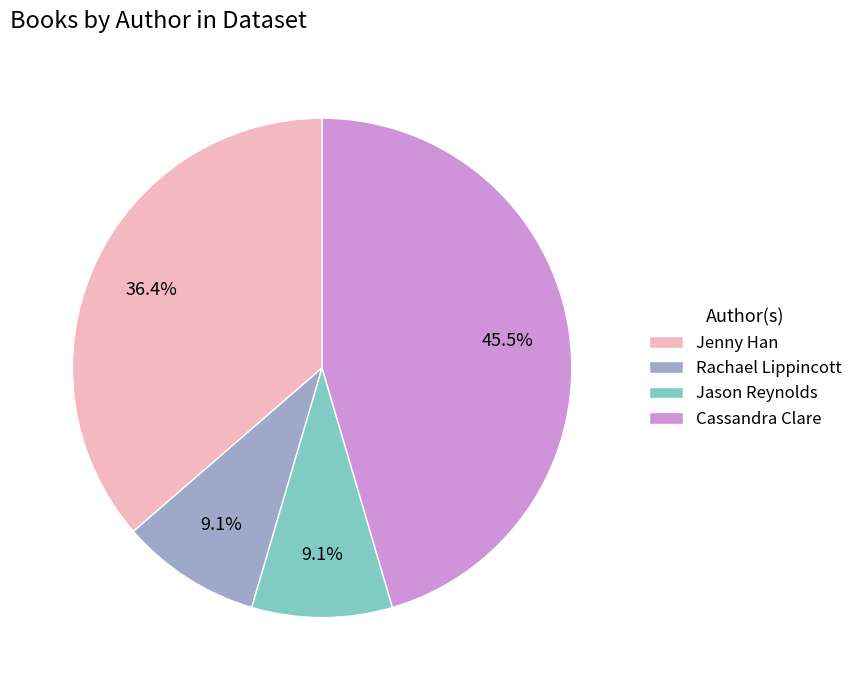

How many segments does this pie chart have?

4